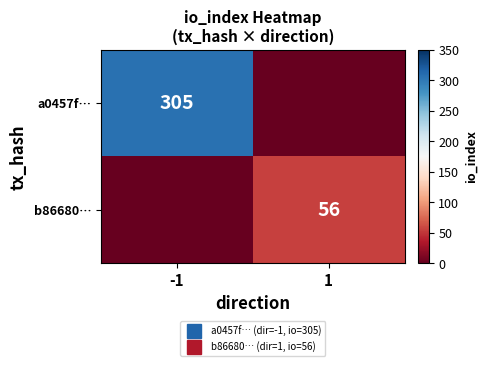

Between -1 and 1, which is larger?

-1